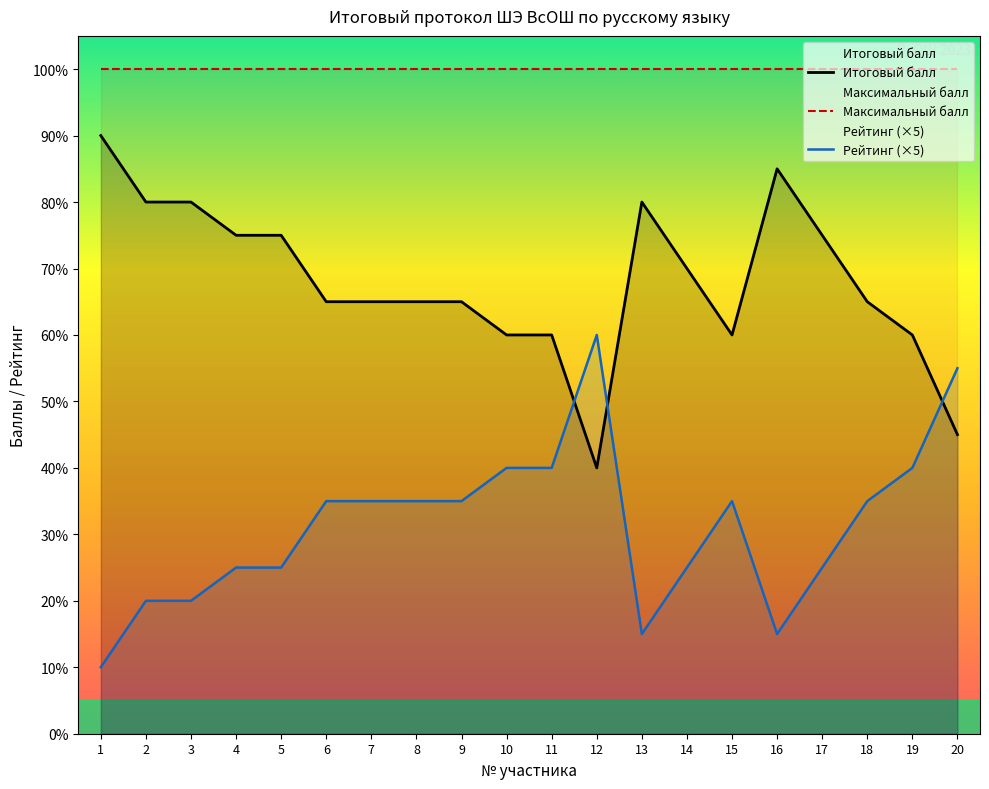

What is the maximum value for Рейтинг?

60